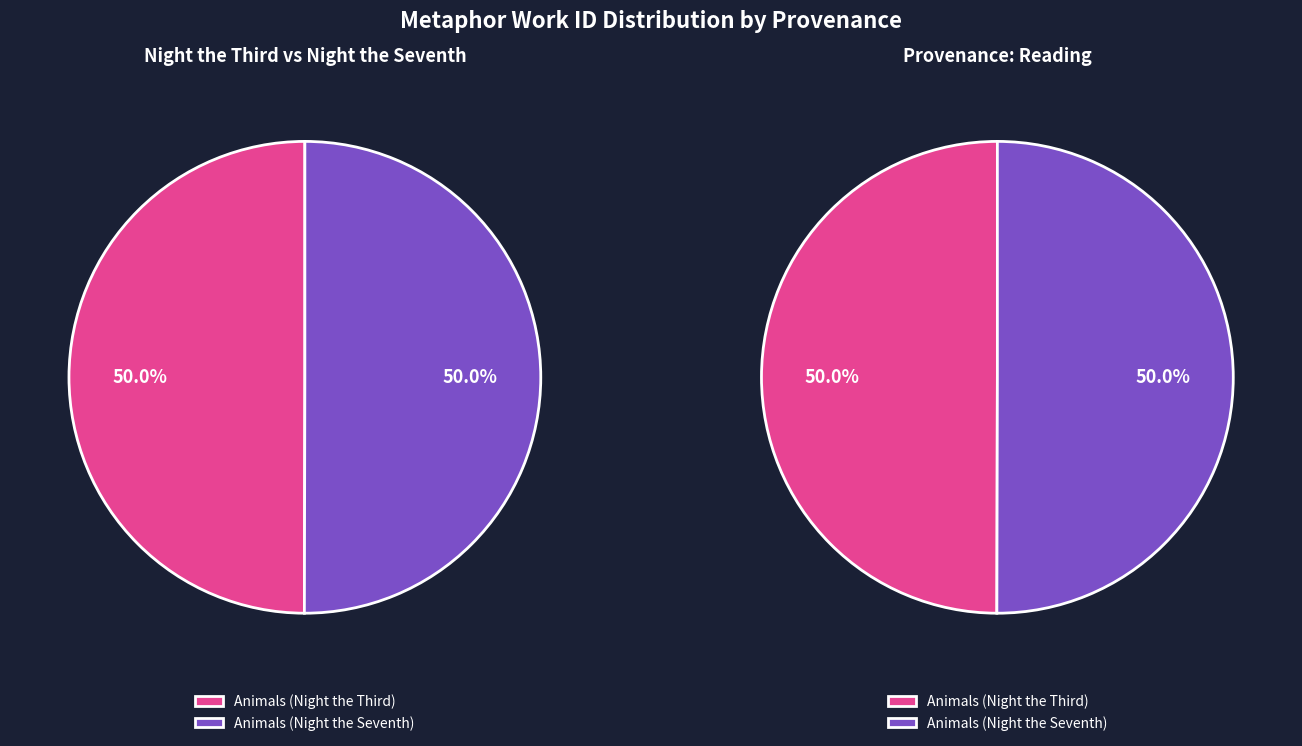

To the nearest percent, what percentage of the pie is Animals (Night the Seventh)?

50%